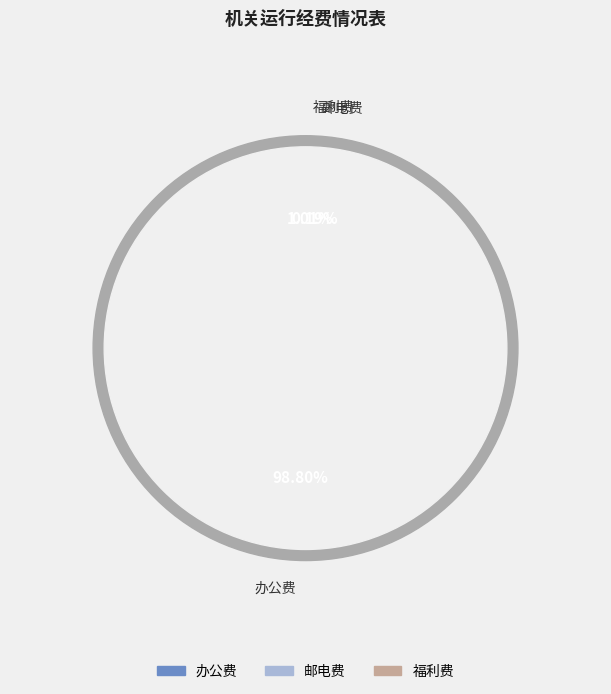

Count the number of slices in the pie.

3